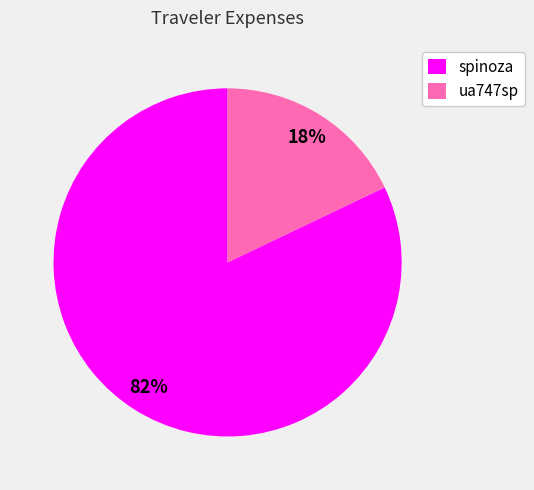

Combined, do spinoza and ua747sp account for over 50%?

Yes